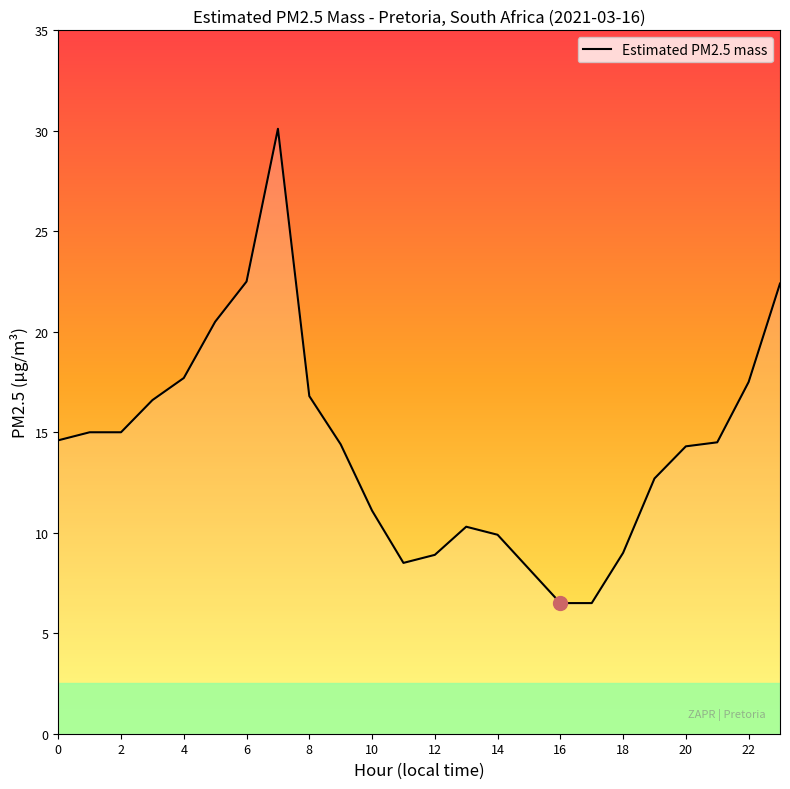

What is the difference between the maximum and minimum values?

23.6